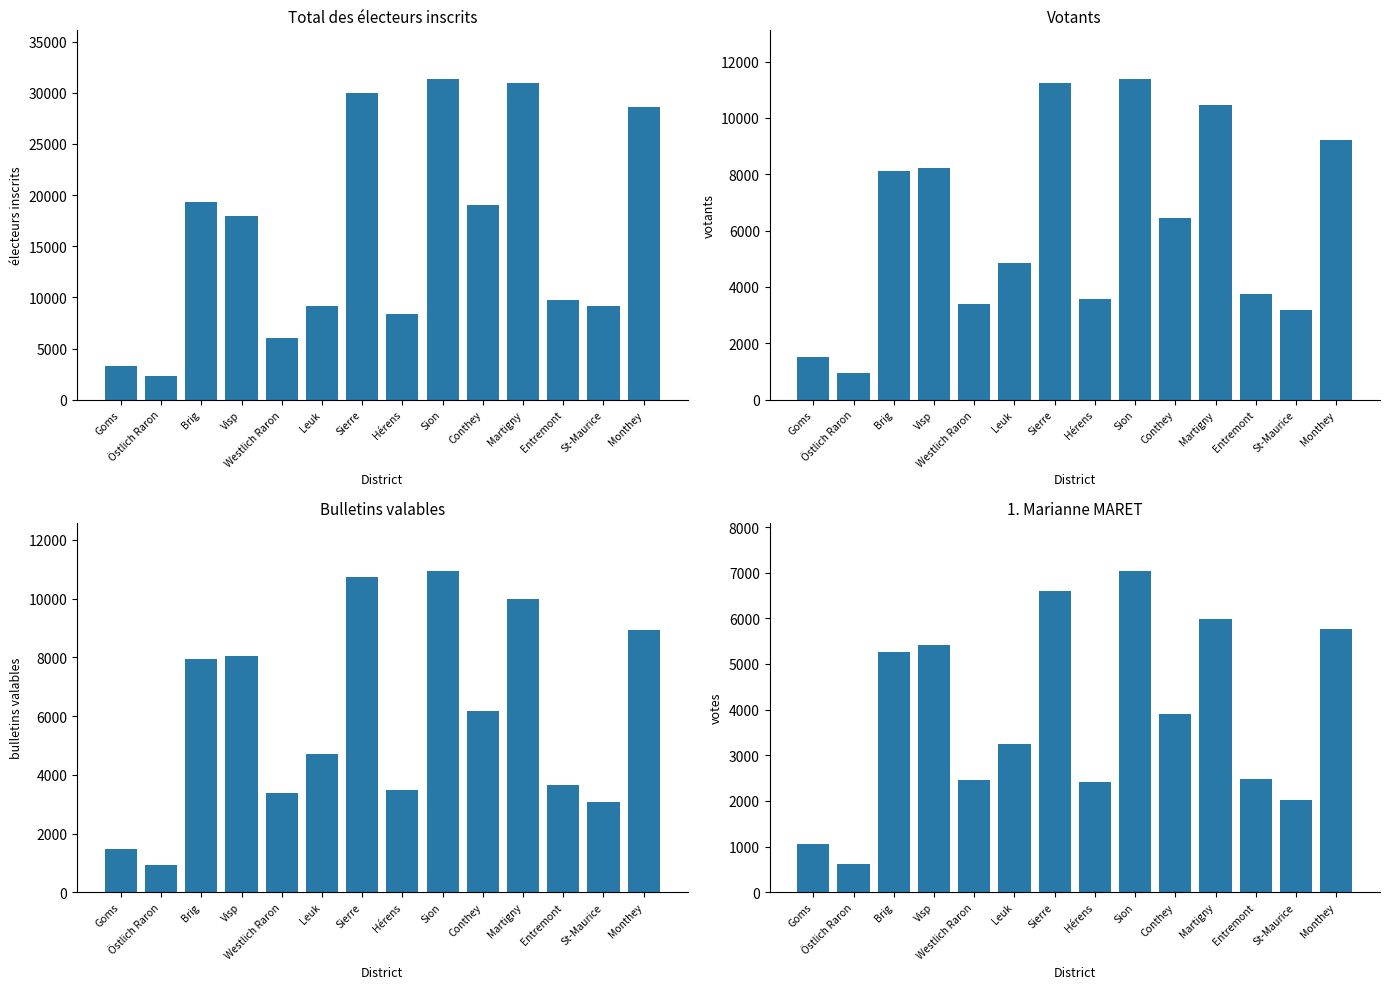

List the labels in order of Bulletins valables value, largest first.

Sion, Sierre, Martigny, Monthey, Visp, Brig, Conthey, Leuk, Entremont, Hérens, Westlich Raron, St-Maurice, Goms, Östlich Raron